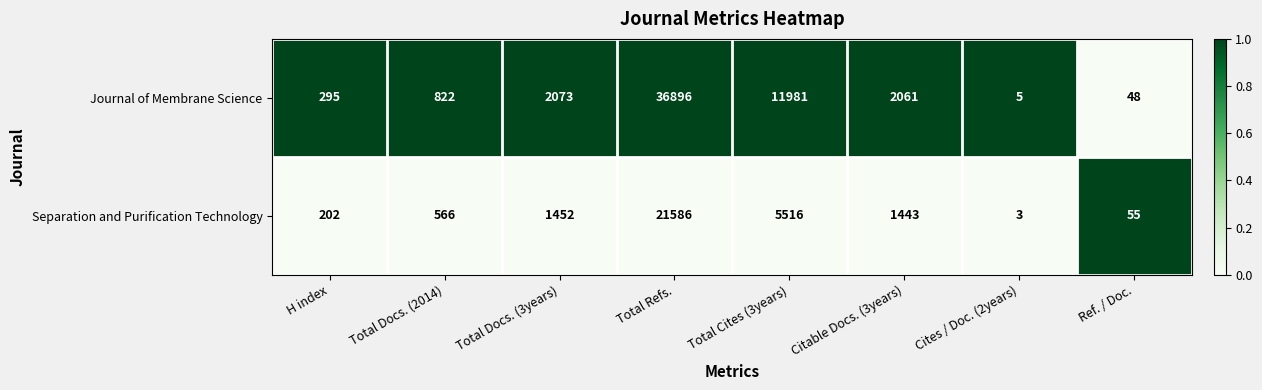

What is the approximate value of Journal of Membrane Science at Total Docs. (3years), to the nearest 50?

2050